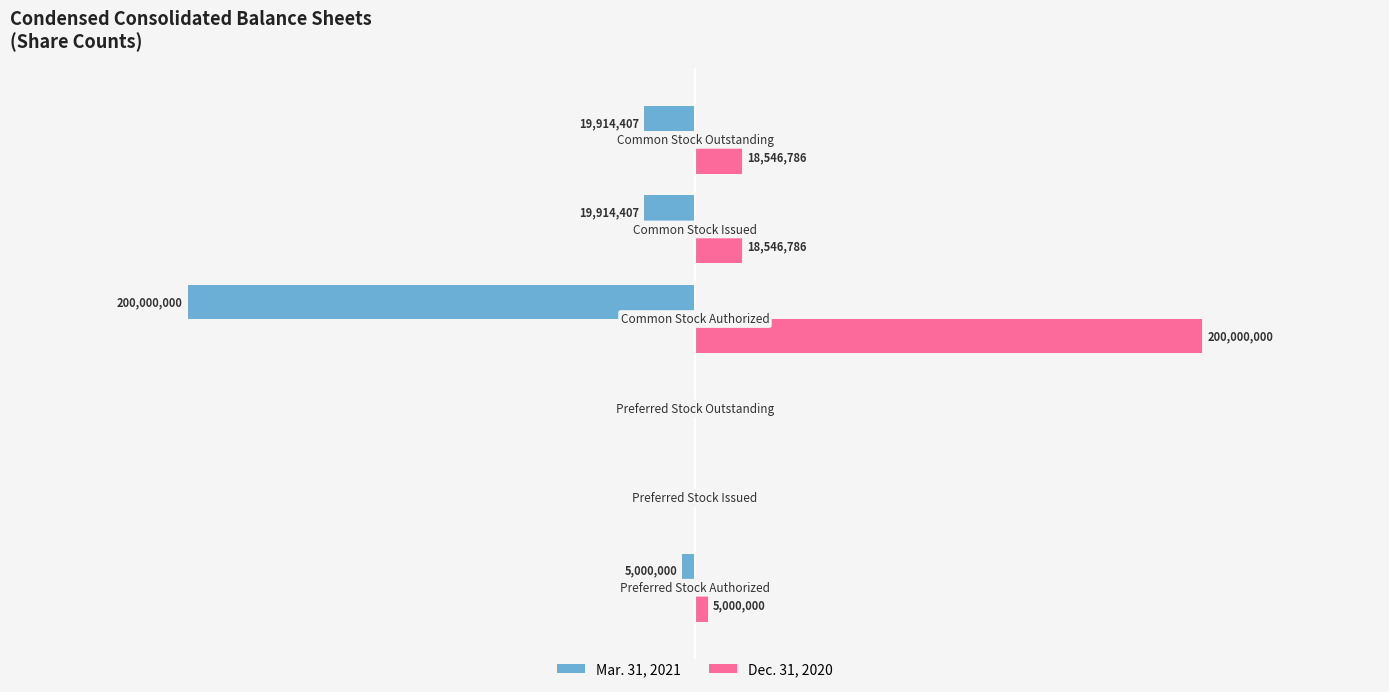

Which series has the largest total across all categories?

Dec. 31, 2020